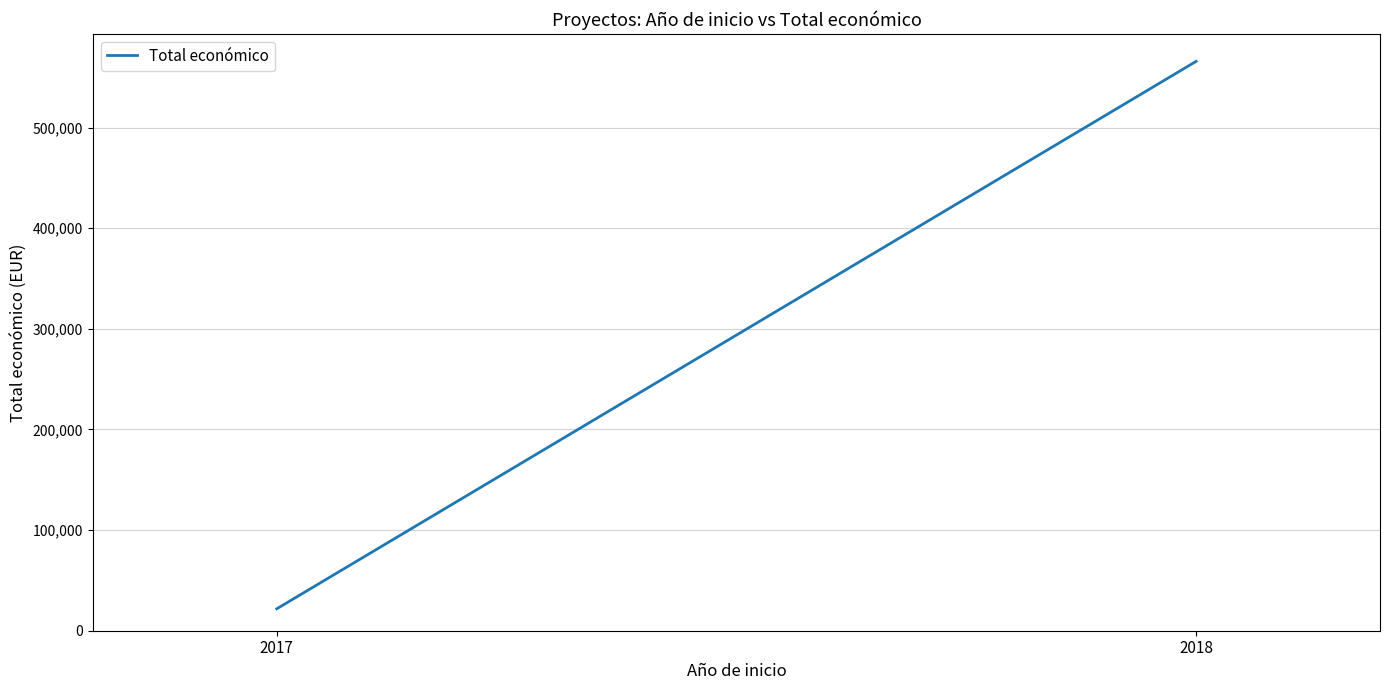

What is the average value?

293822